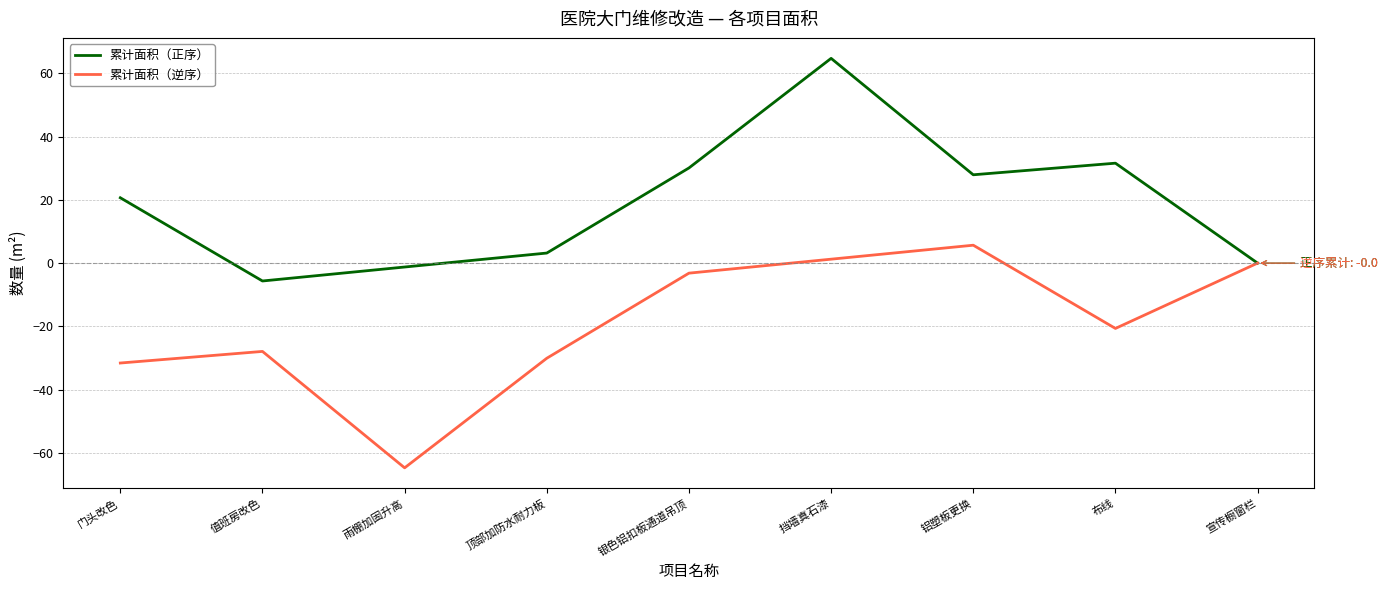

What is the highest value of the 累计面积（正序） series?

64.8